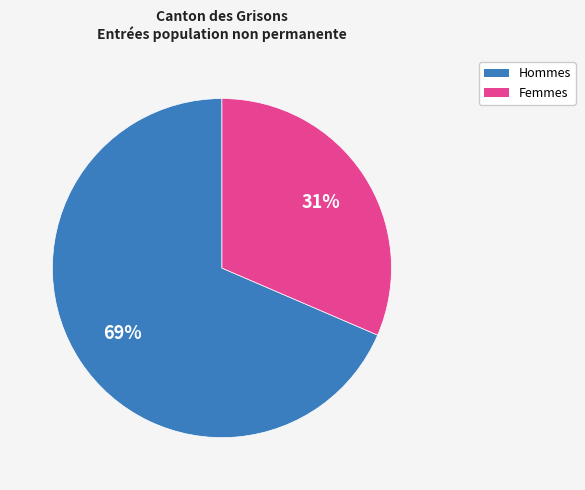

True or false: Hommes accounts for 63% of the total.

False